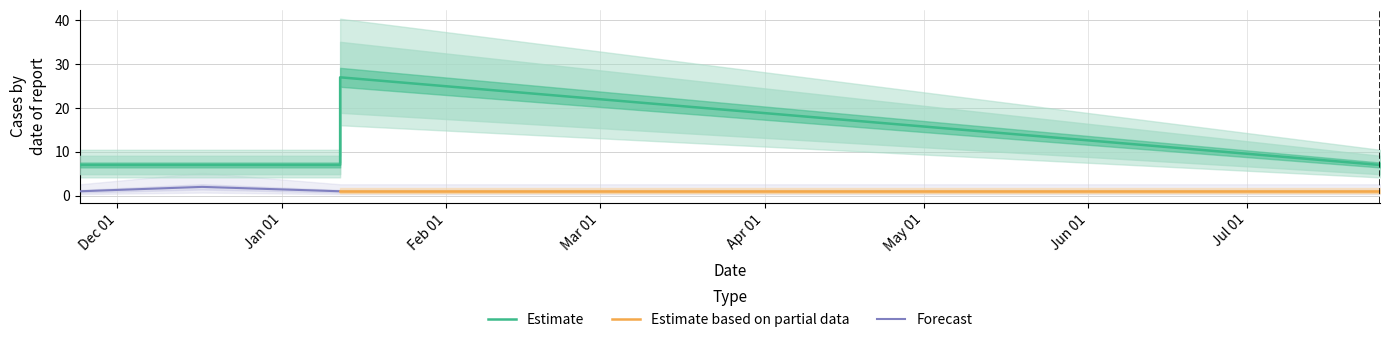

What value does the data have at 2016-07-26, to the nearest 10?

10